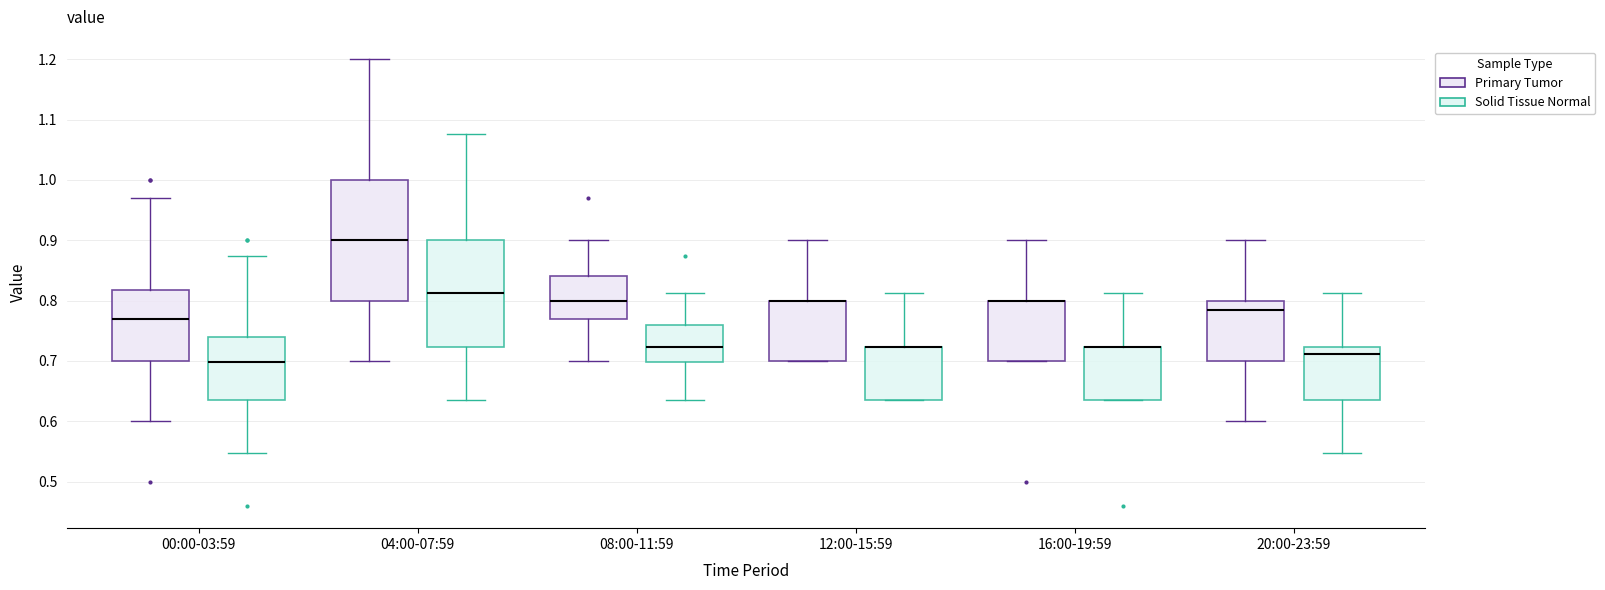

Reading left to right, transcribe this box plot: for each box, give where its median line is, the range the box spans, and where its two whiskers end, as read against the y-axis. The values are not printed on the chart, so give them approximately, as read against the axis.

00:00-03:59 (Primary Tumor): median 0.77, box 0.70 to 0.82, whiskers 0.60 to 0.97
00:00-03:59 (Solid Tissue Normal): median 0.70, box 0.64 to 0.74, whiskers 0.55 to 0.87
04:00-07:59 (Primary Tumor): median 0.90, box 0.80 to 1.00, whiskers 0.70 to 1.20
04:00-07:59 (Solid Tissue Normal): median 0.81, box 0.72 to 0.90, whiskers 0.64 to 1.08
08:00-11:59 (Primary Tumor): median 0.80, box 0.77 to 0.84, whiskers 0.70 to 0.90
08:00-11:59 (Solid Tissue Normal): median 0.72, box 0.70 to 0.76, whiskers 0.64 to 0.81
12:00-15:59 (Primary Tumor): median 0.80 (drawn on the box's upper edge), box 0.70 to 0.80, whiskers 0.70 to 0.90
12:00-15:59 (Solid Tissue Normal): median 0.72 (drawn on the box's upper edge), box 0.64 to 0.72, whiskers 0.64 to 0.81
16:00-19:59 (Primary Tumor): median 0.80 (drawn on the box's upper edge), box 0.70 to 0.80, whiskers 0.70 to 0.90
16:00-19:59 (Solid Tissue Normal): median 0.72 (drawn on the box's upper edge), box 0.64 to 0.72, whiskers 0.64 to 0.81
20:00-23:59 (Primary Tumor): median 0.79, box 0.70 to 0.80, whiskers 0.60 to 0.90
20:00-23:59 (Solid Tissue Normal): median 0.71, box 0.64 to 0.72, whiskers 0.55 to 0.81